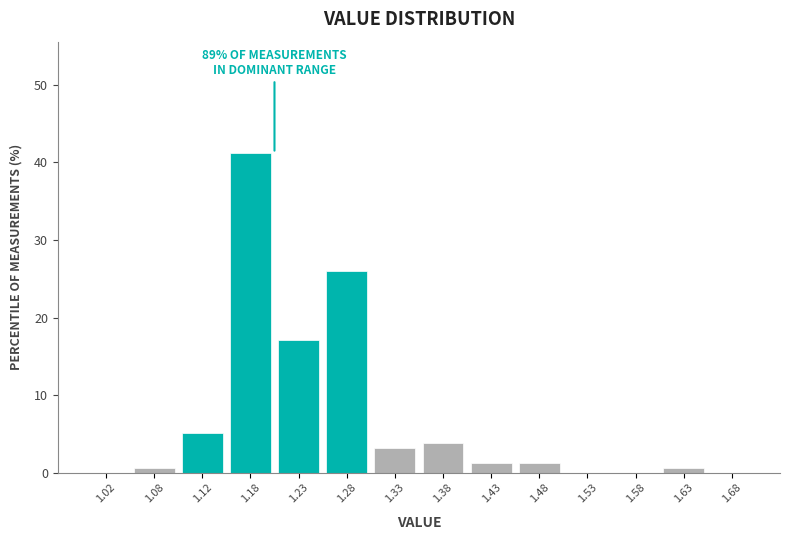

Which range on the x-axis has the tallest bar?

1.15 to 1.20